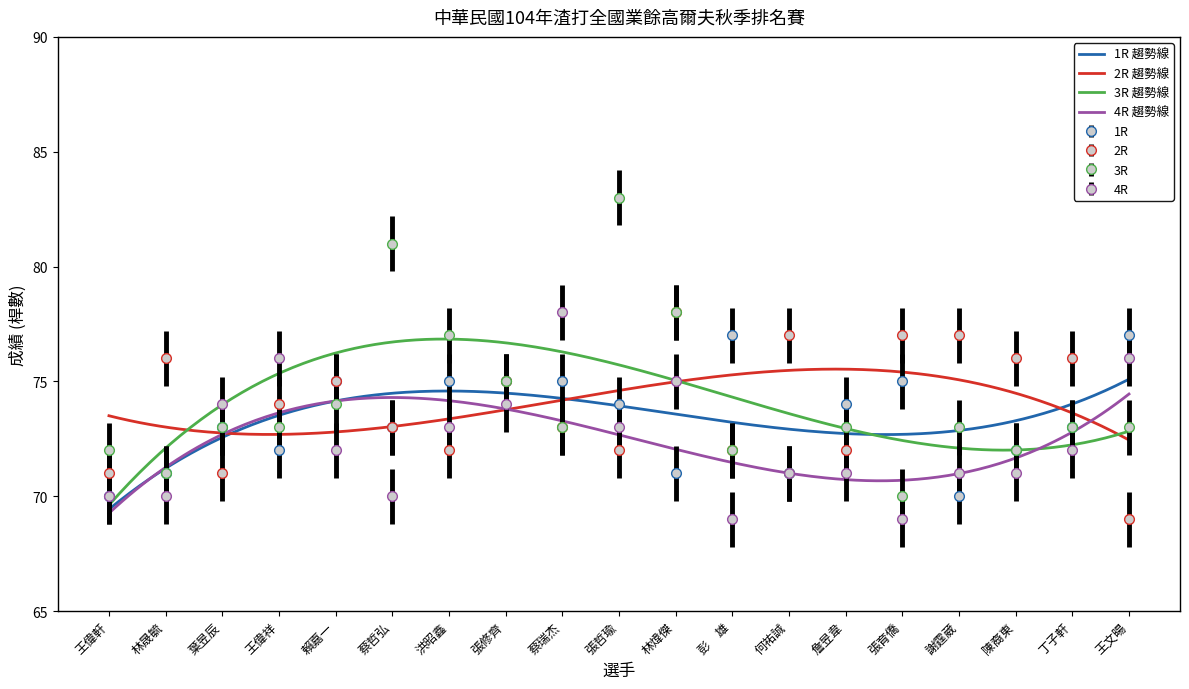

Which series changed the most between 葉昱辰 and 張修齊?

2R